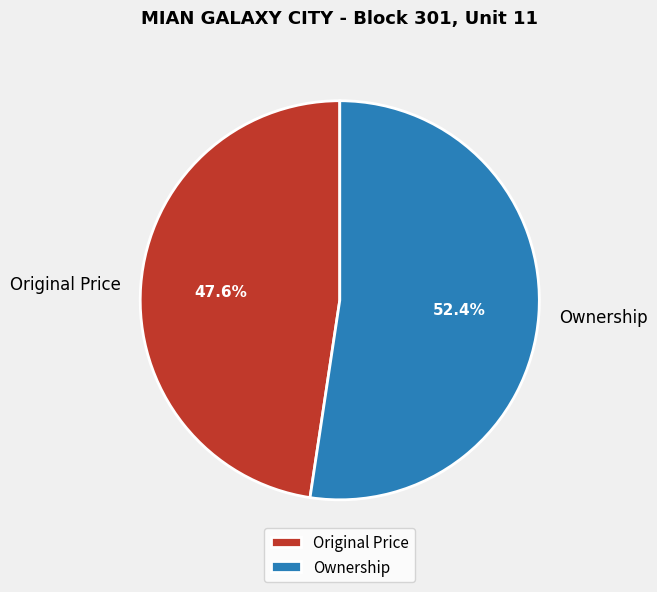

What percentage is NOT represented by Original Price?

52.4%